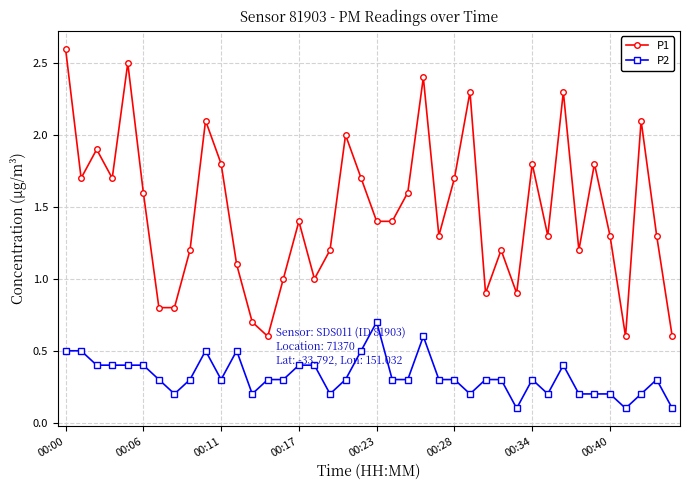

What is the value of the P2 point at the 1st from the left?

0.5